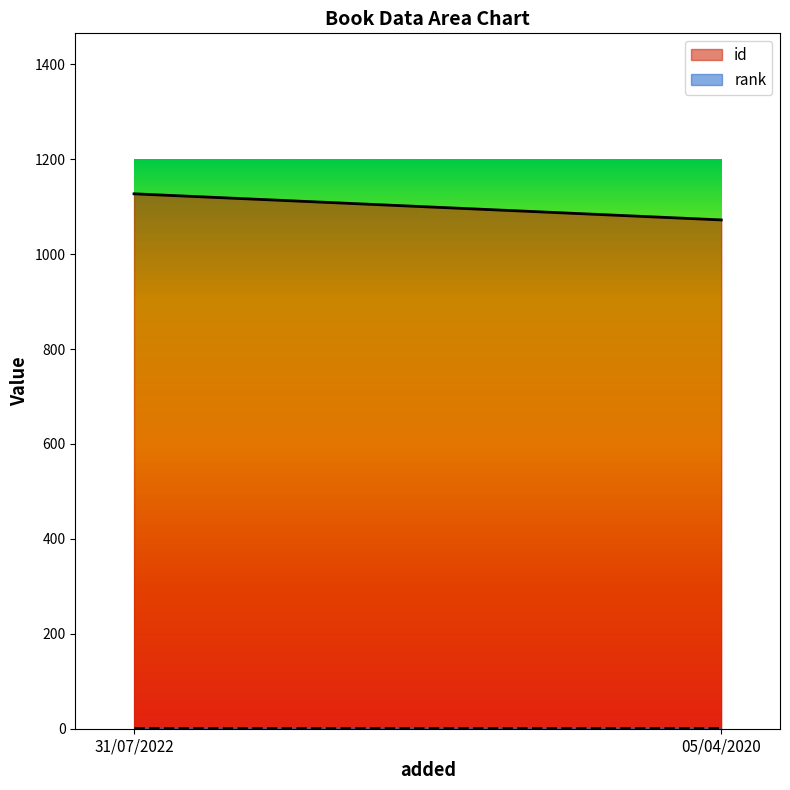

Reading left to right, extract all data points from this chart.

id: 1127	1072
rank: 1	1